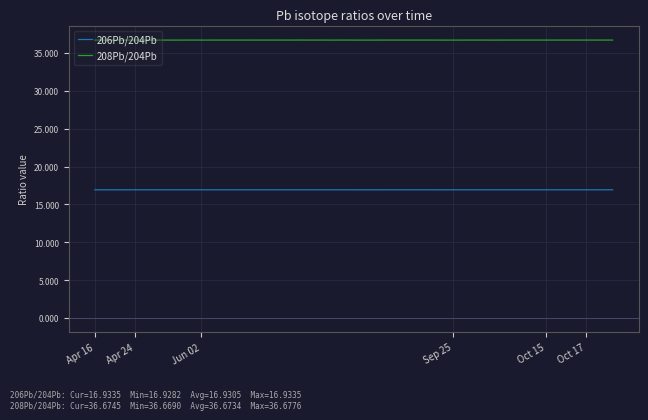

List the series in order of their overall mean, lowest first.

206Pb/204Pb, 208Pb/204Pb